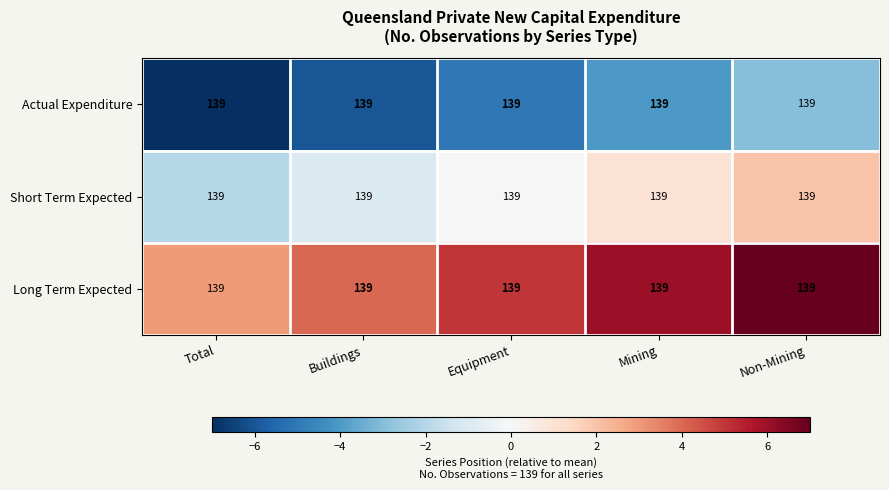

At which category is the sum across all series the highest?

Non-Mining